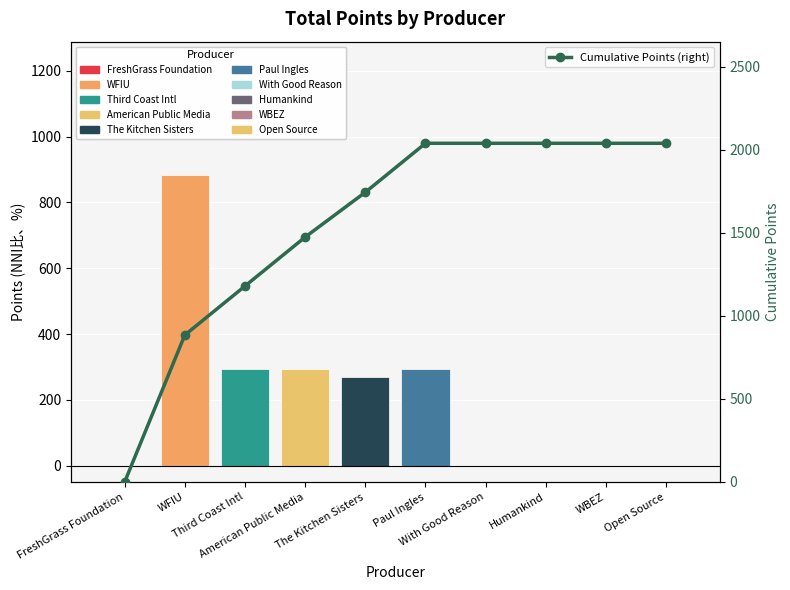

What is the total value across all series at Paul Ingles?

2335